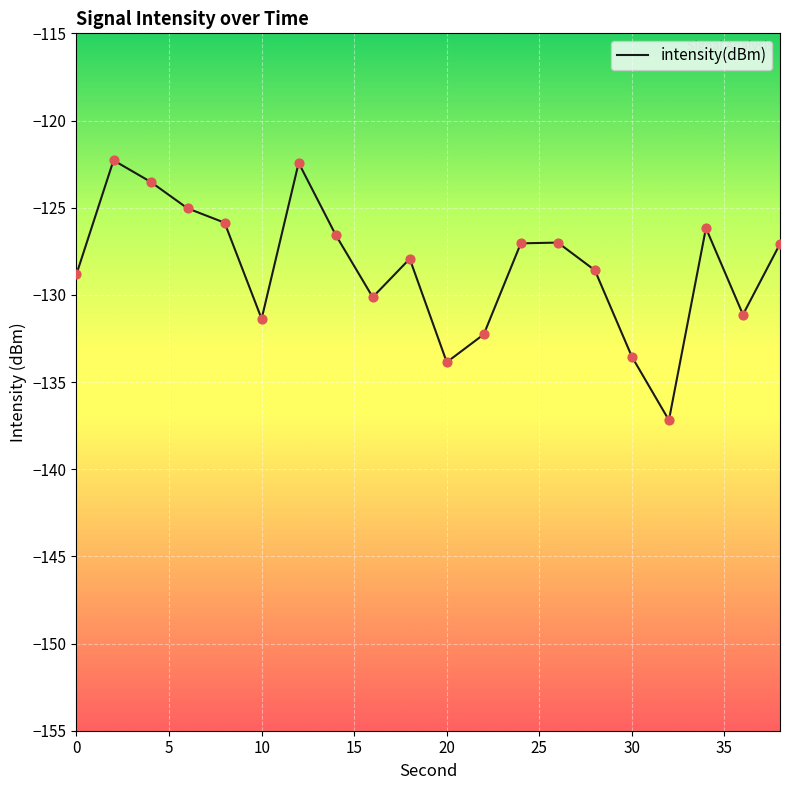

What is the difference between the maximum and minimum values?

14.9